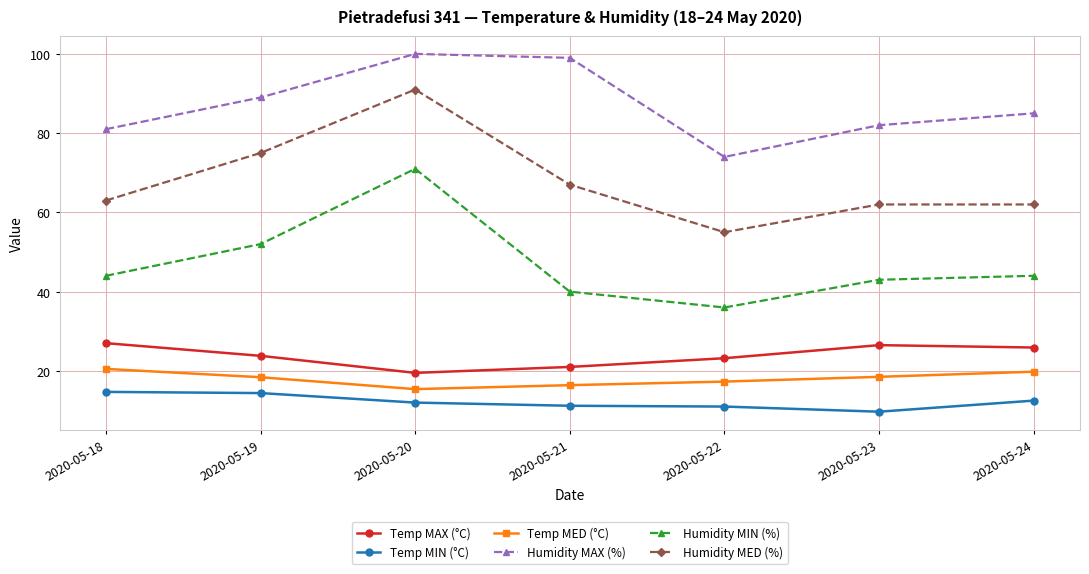

What is the average value of the Humidity MIN (%) series?

47.1